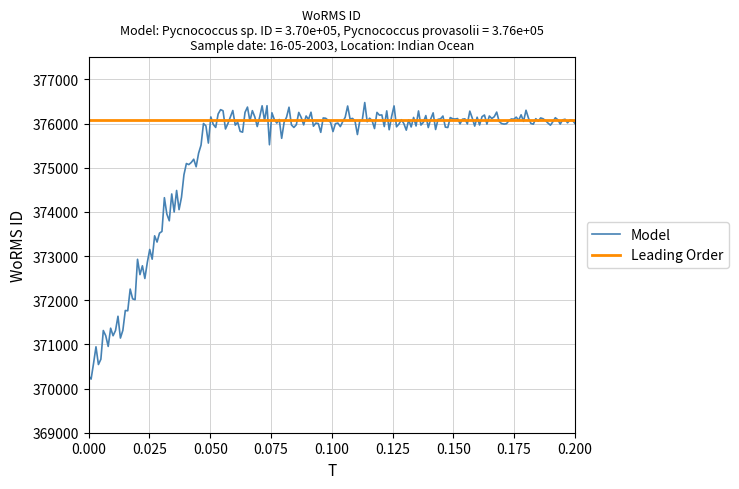

What is the lowest value of the Model series?

370214.0